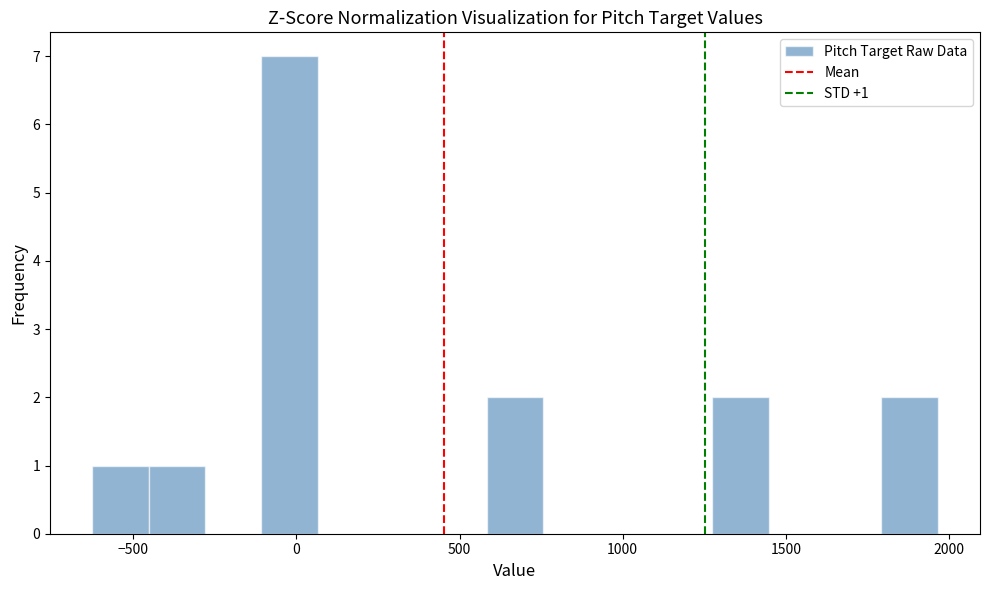

Around what value on the x-axis is the tallest bar? Give the approximate position of its centre, as read against the axis.

0